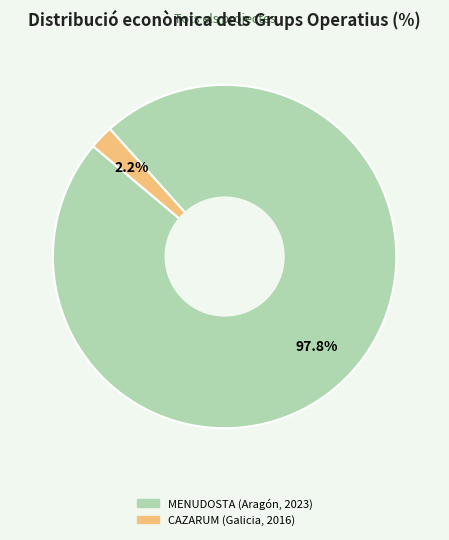

To the nearest percent, what is the difference between the MENUDOSTA (Aragón, 2023) and CAZARUM (Galicia, 2016) slice percentages?

96%